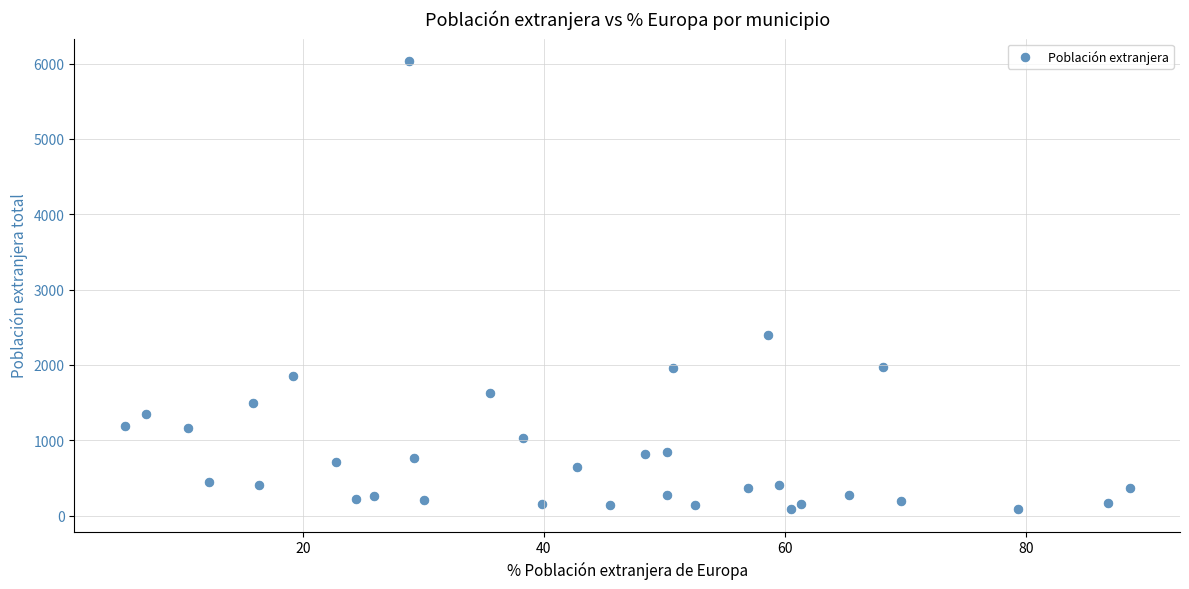

What Y value in the scatter plot is closest to 3060?

2398